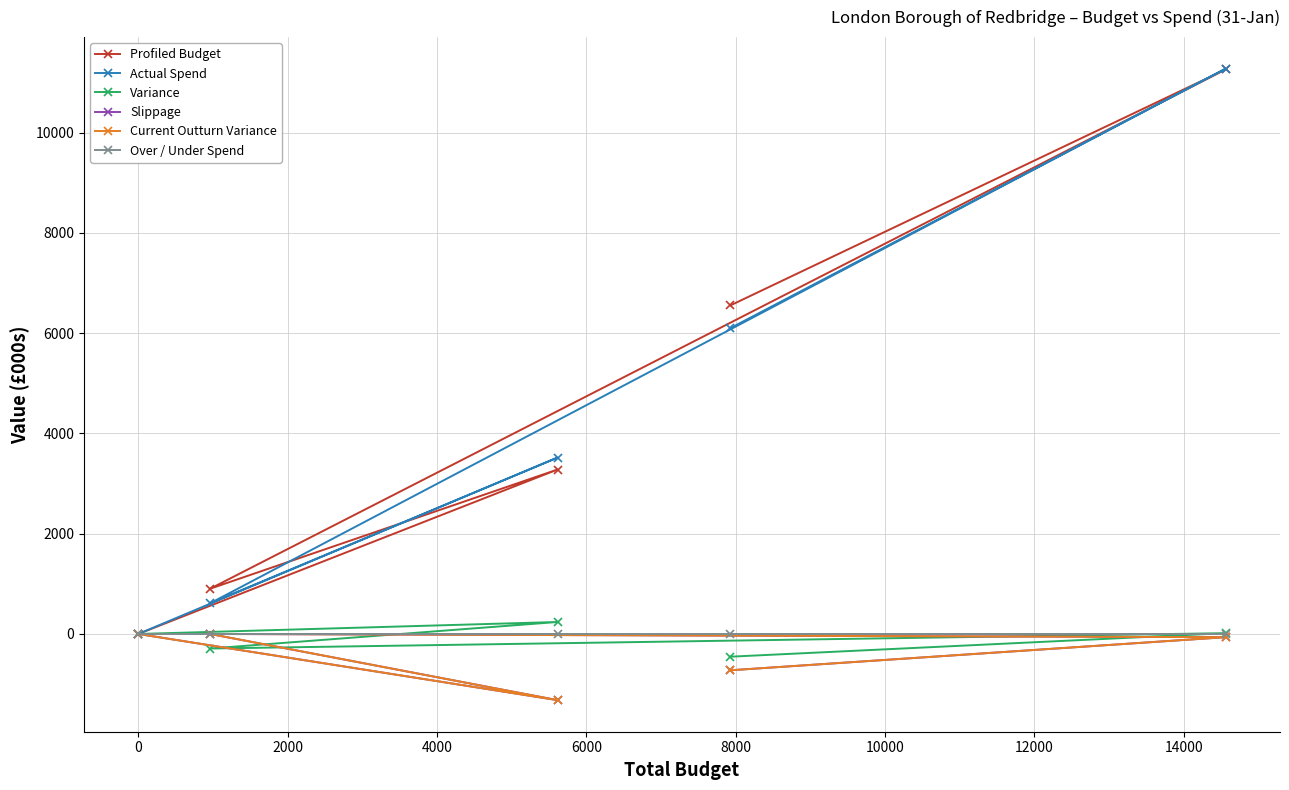

Which has a higher value, −2000 or 2000?

2000